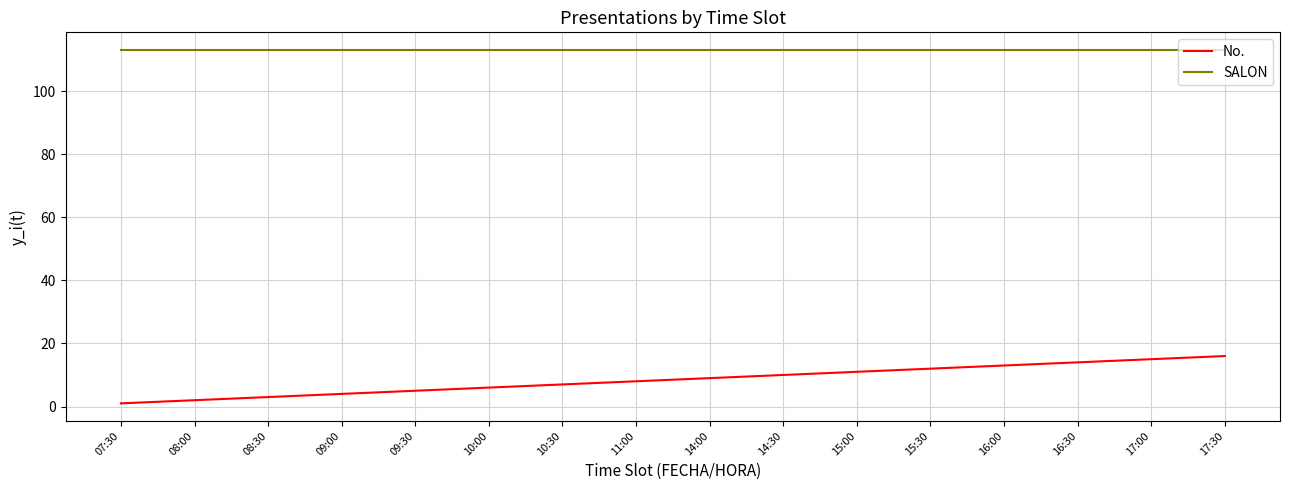

Which series has the largest range (max minus min)?

No.